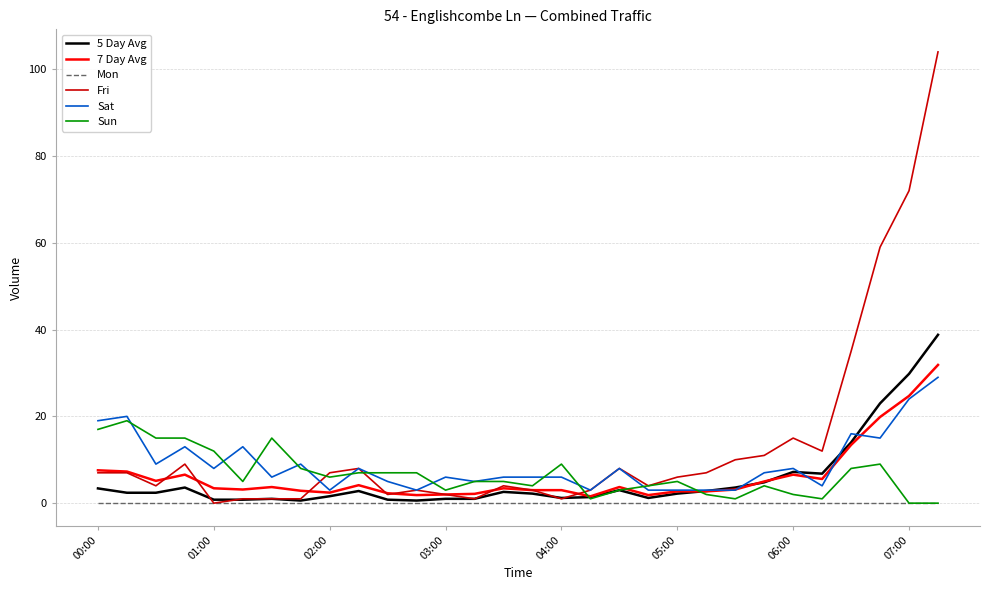

True or false: Sat and Mon intersect in this chart.

False